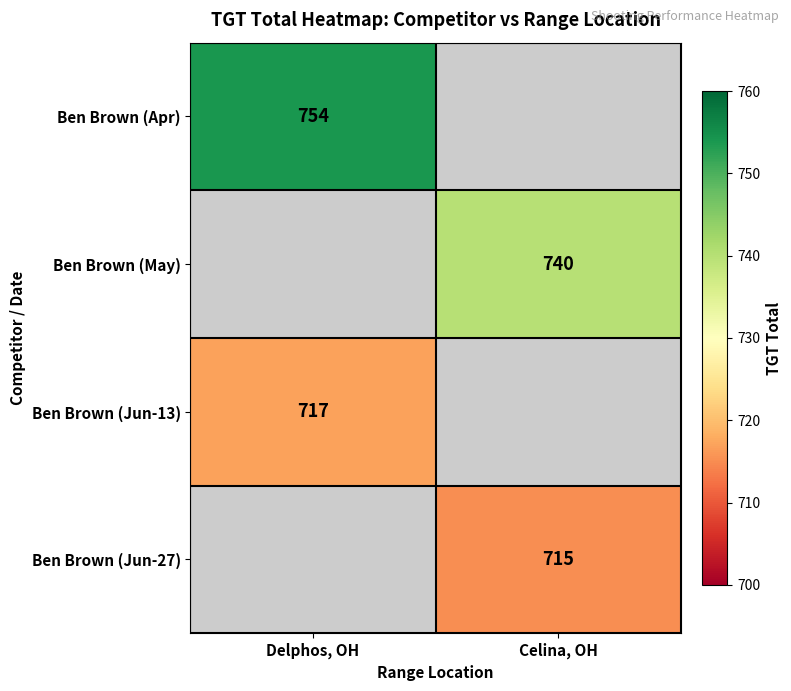

The value of Ben Brown (May) at Celina, OH is 740. True or false?

True